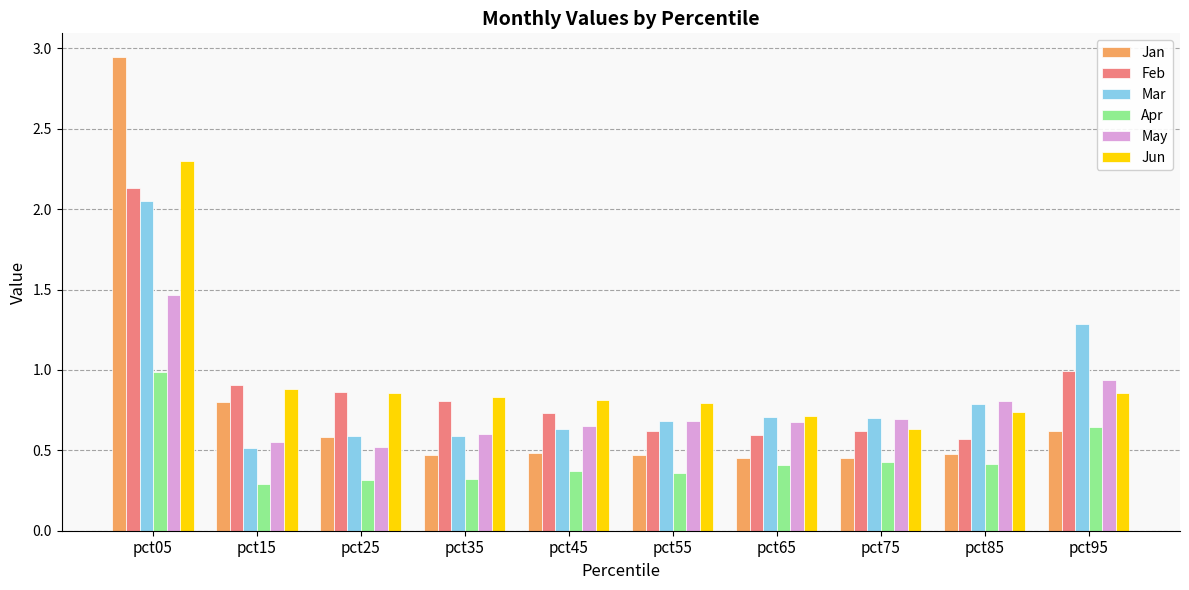

What is the highest value of the Jun series?

2.3